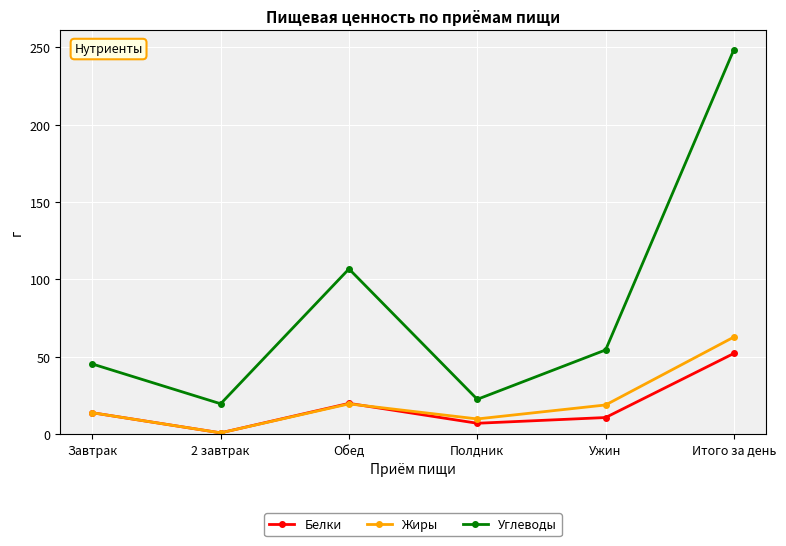

Count the number of categories in the chart.

6